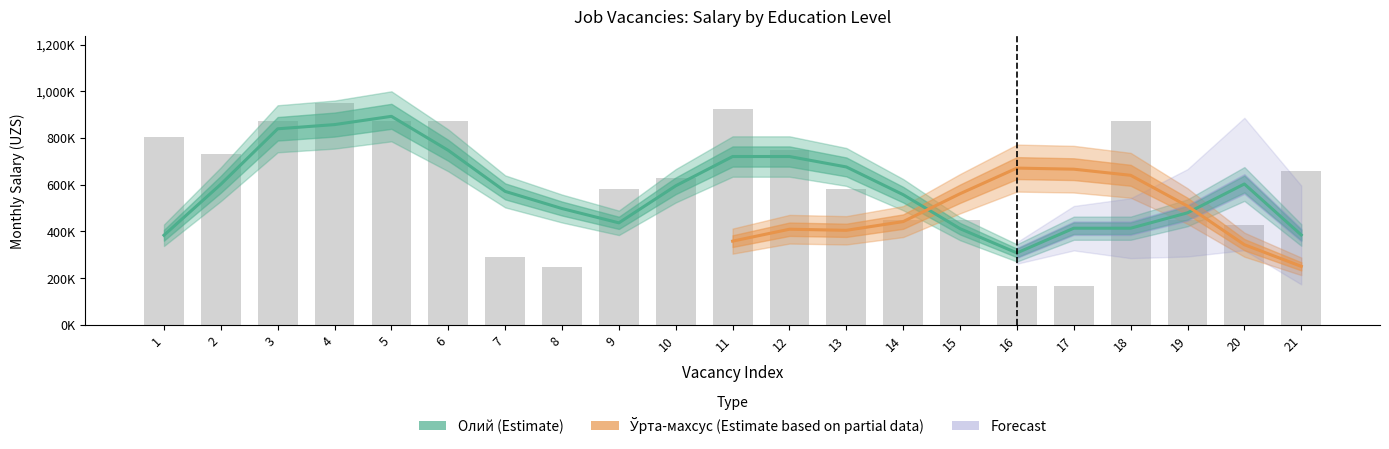

What is the change in value from 1 to 7?

-512410